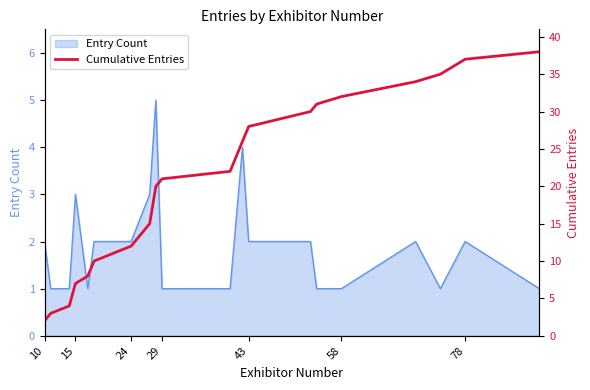

Which label corresponds to the smallest value in the chart?

10